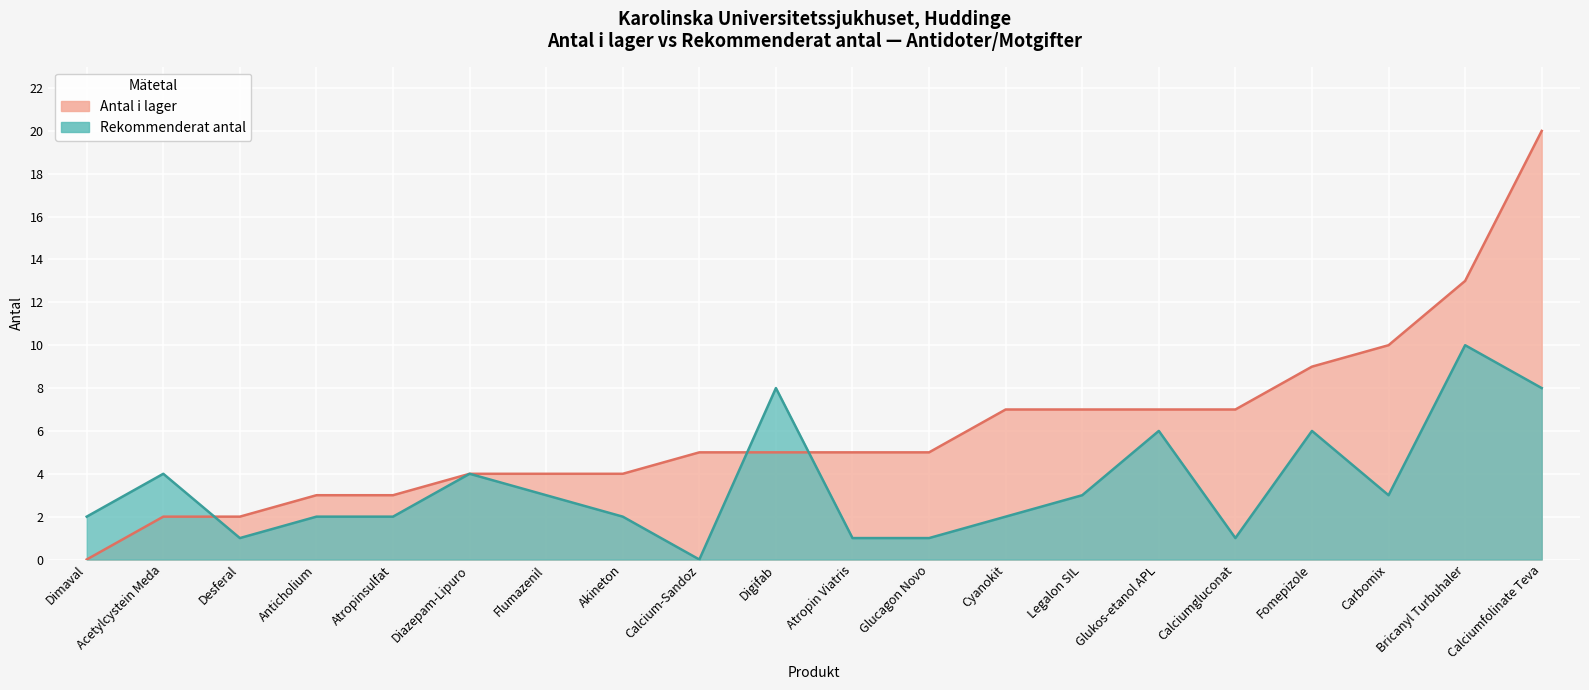

What is the approximate value of rekommenderat_antal at 18, to the nearest 5?

5